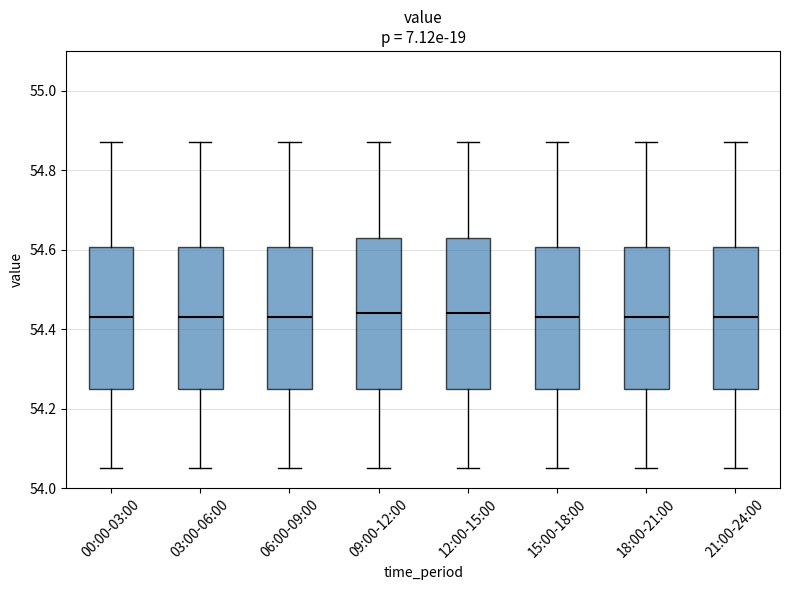

Reading left to right, read every box against the y-axis: the position of its median line, the range the box covers, and the ends of its whiskers. The values are not printed on the chart, so give them approximately, as read against the axis.

00:00-03:00: median 54.44, box 54.26 to 54.60, whiskers 54.06 to 54.88
03:00-06:00: median 54.44, box 54.26 to 54.60, whiskers 54.06 to 54.88
06:00-09:00: median 54.44, box 54.26 to 54.60, whiskers 54.06 to 54.88
09:00-12:00: median 54.44, box 54.26 to 54.64, whiskers 54.06 to 54.88
12:00-15:00: median 54.44, box 54.26 to 54.64, whiskers 54.06 to 54.88
15:00-18:00: median 54.44, box 54.26 to 54.60, whiskers 54.06 to 54.88
18:00-21:00: median 54.44, box 54.26 to 54.60, whiskers 54.06 to 54.88
21:00-24:00: median 54.44, box 54.26 to 54.60, whiskers 54.06 to 54.88